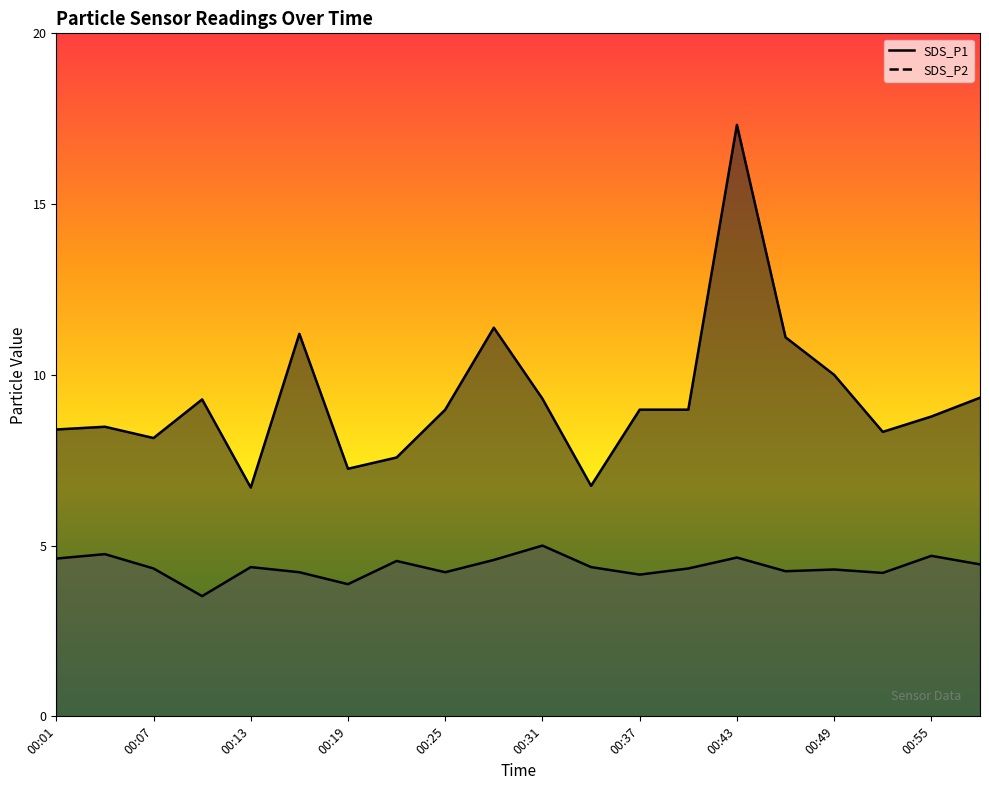

Which series has the largest total across all categories?

SDS_P1